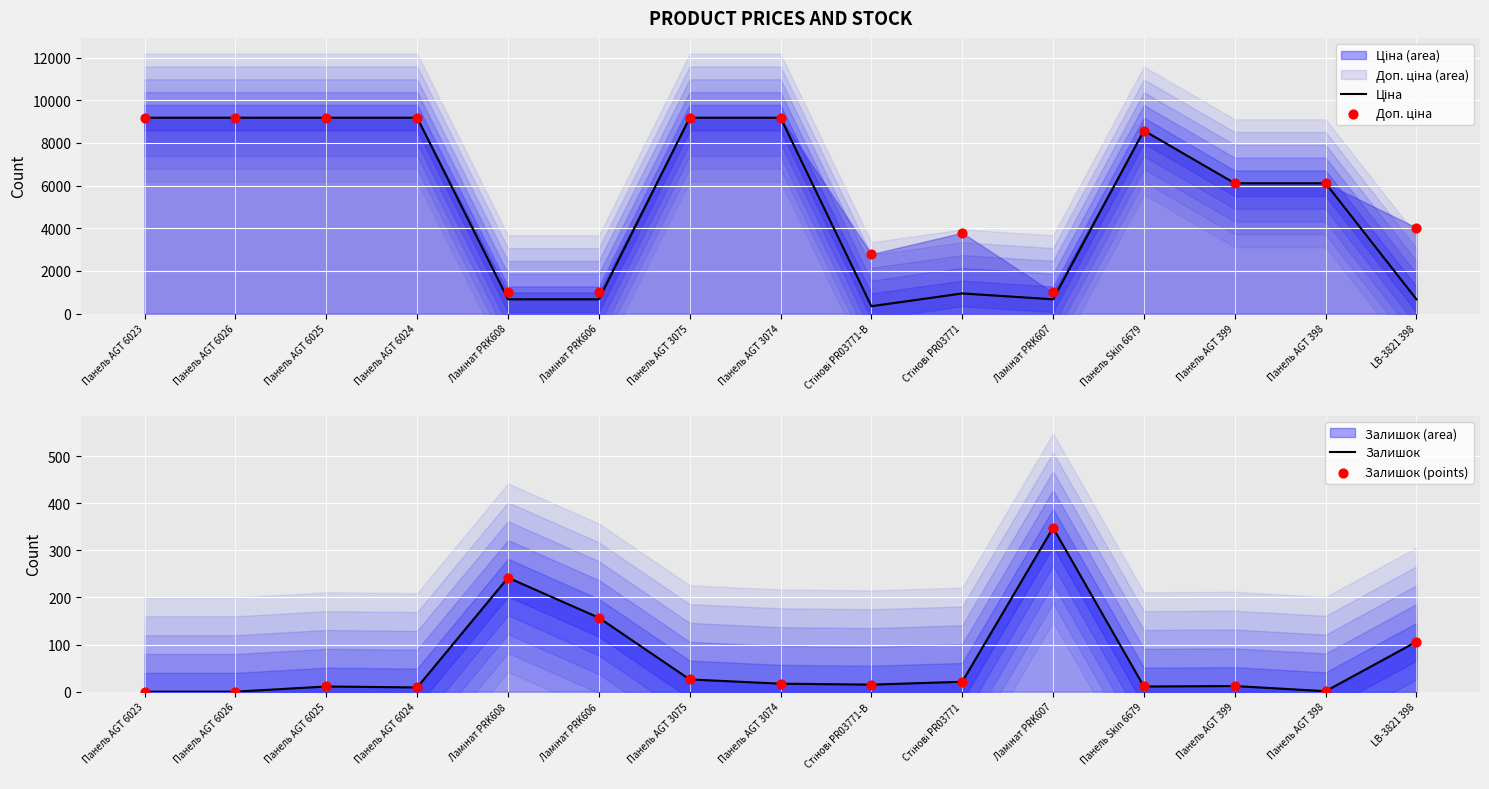

Which series contains the highest Y value?

Ціна